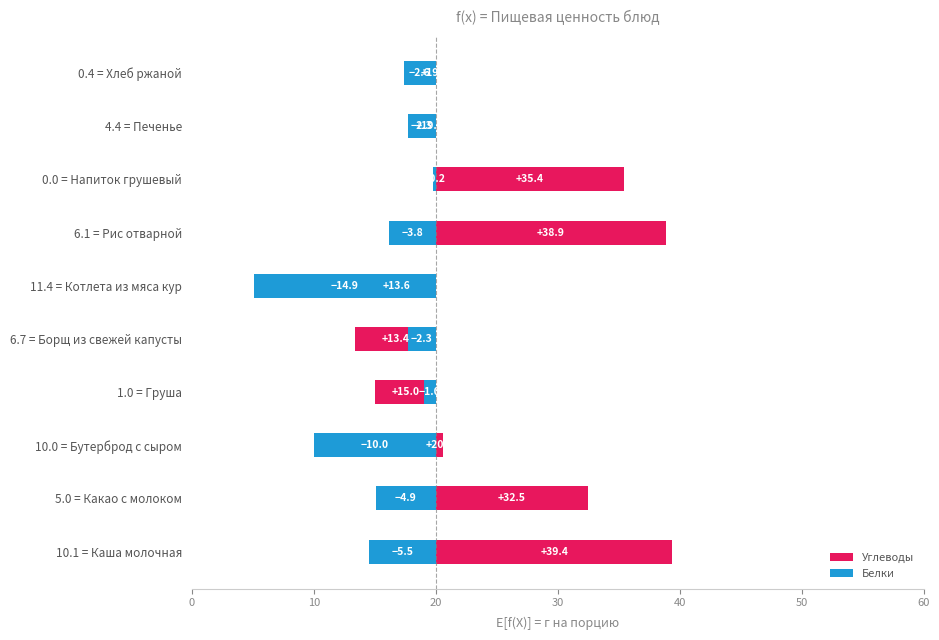

Are the bars horizontal?

Yes